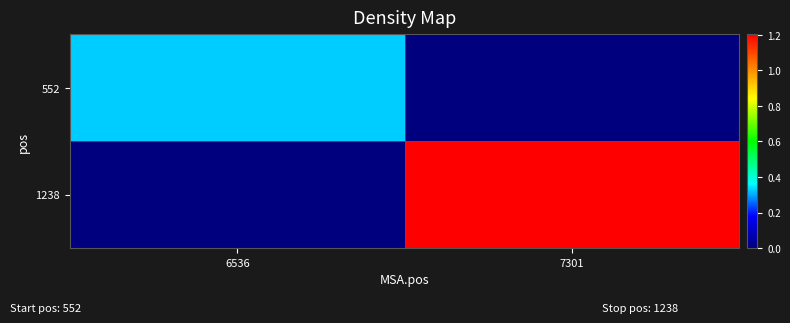

Which has a higher value, 7301 or 6536?

6536